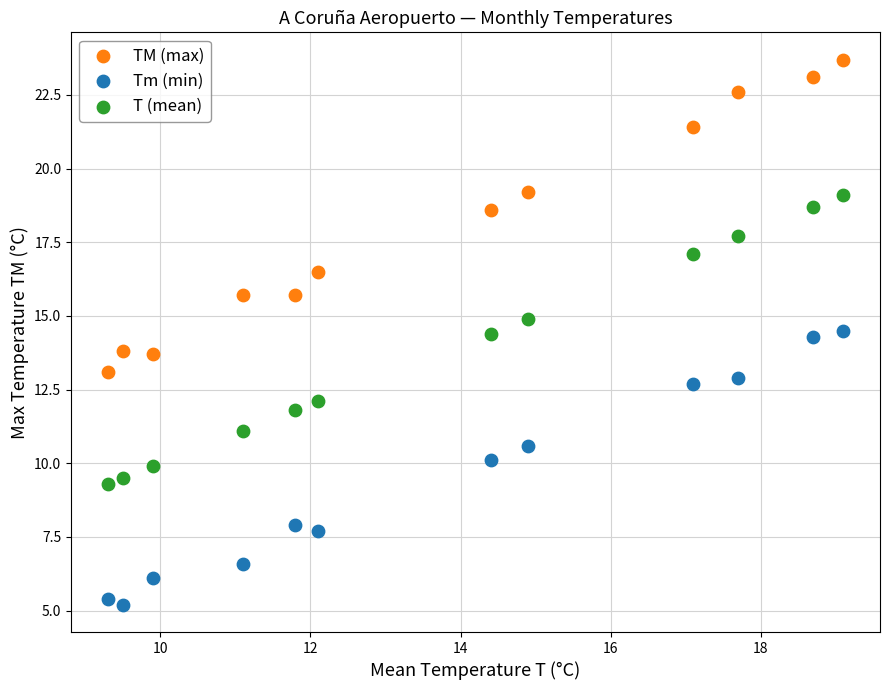

Across all data points, what is the range of X values (max minus min)?

9.8